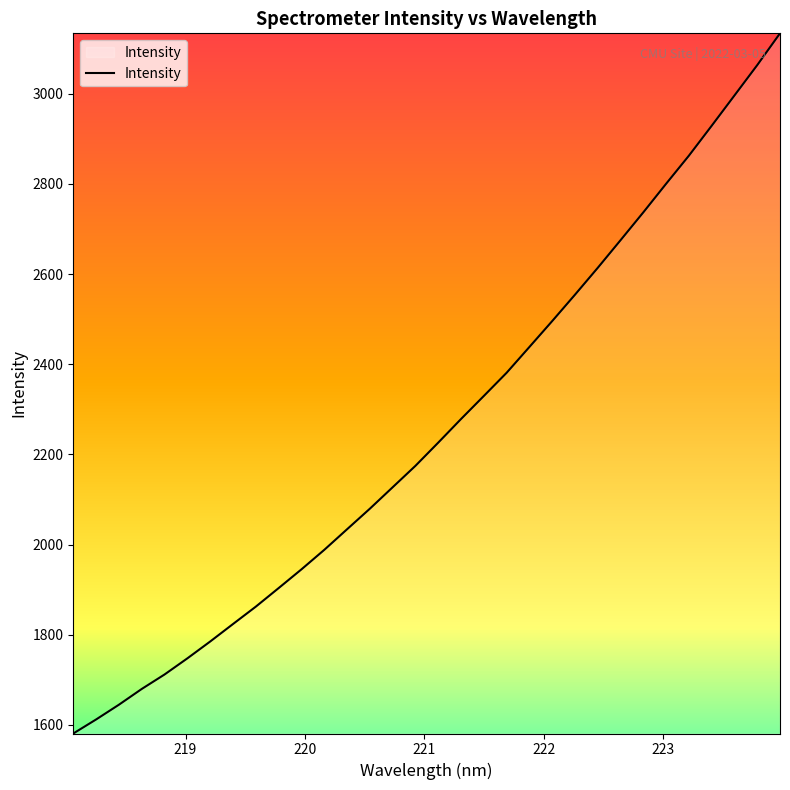

What is the greatest value displayed?

3134.0